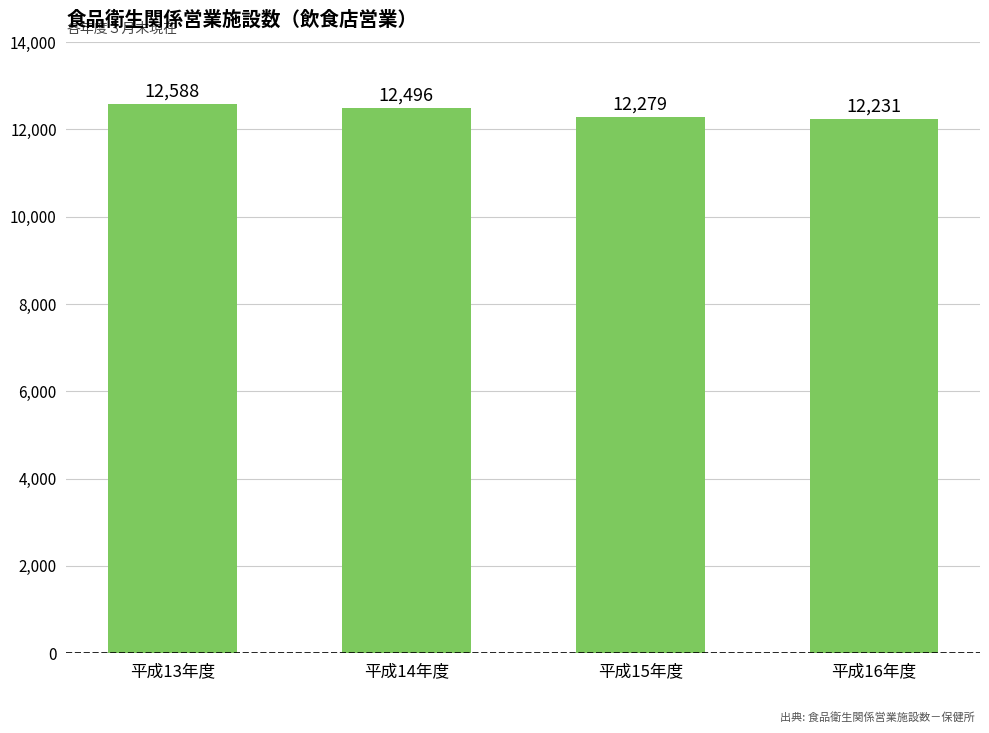

What is the difference between the maximum and second lowest values?

309